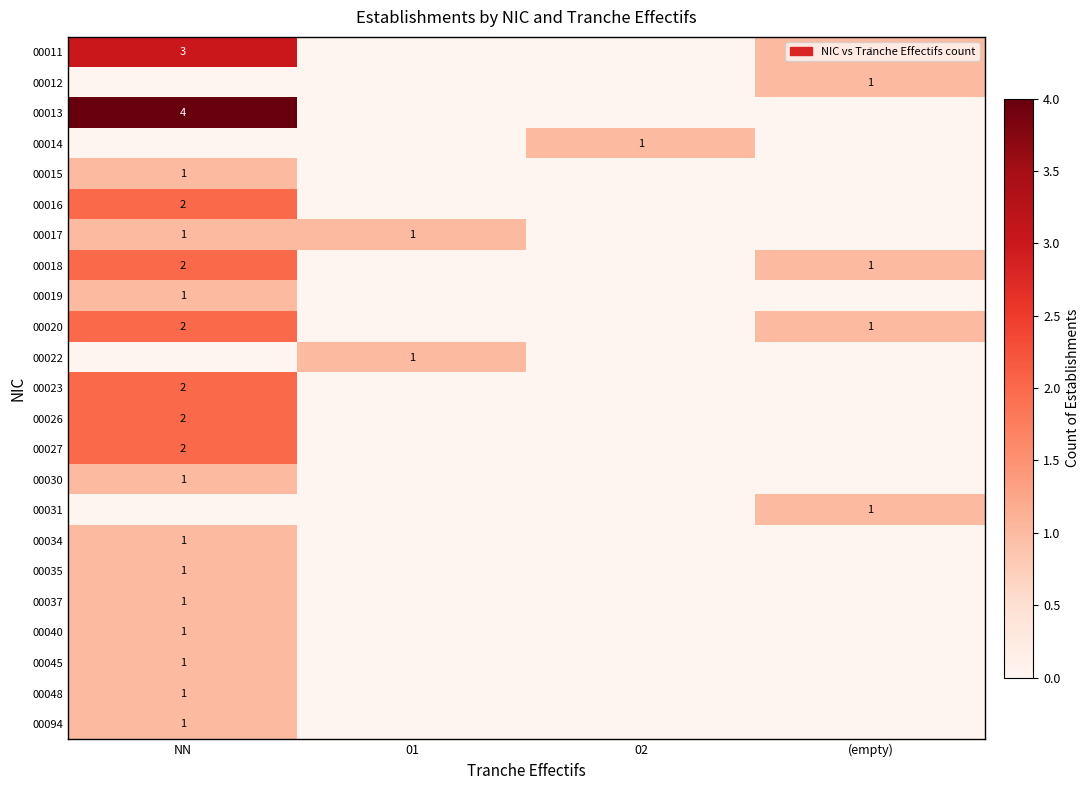

Is it true that 00026 equals 2 at NN?

True